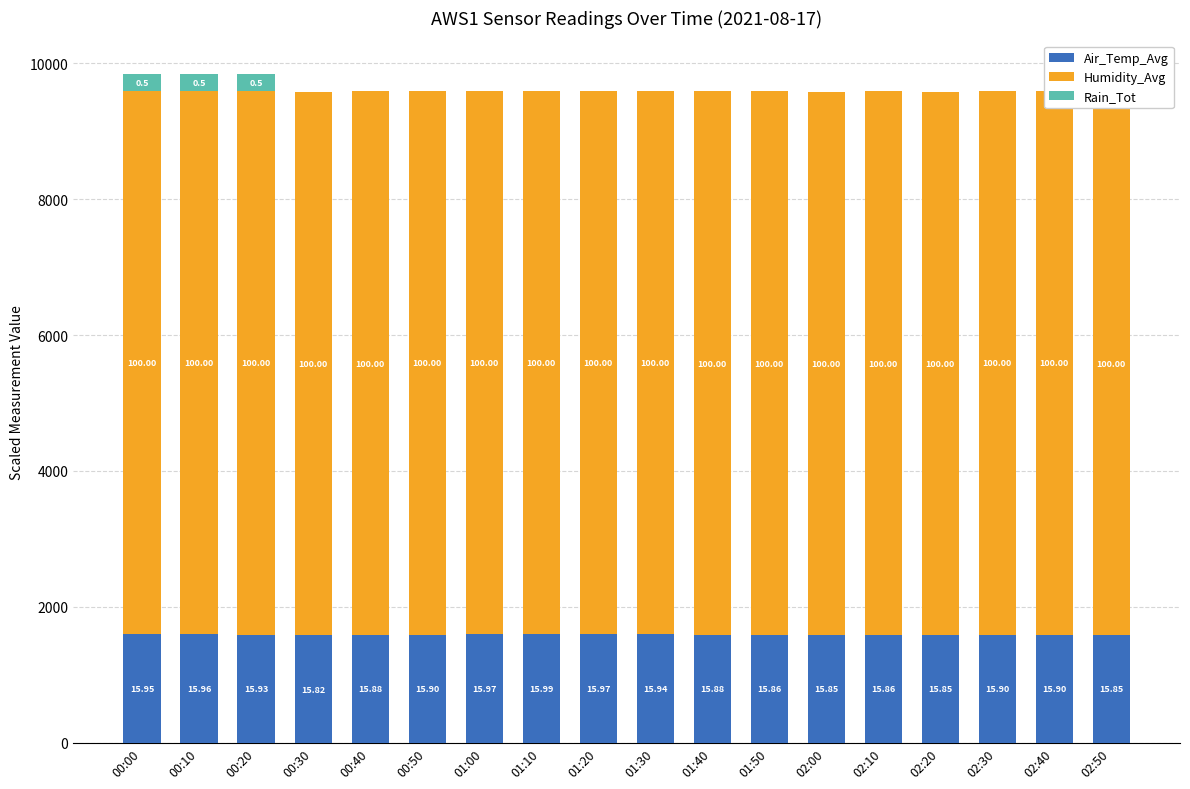

What is the difference between the maximum and second lowest values in the Rain_Tot series?

250